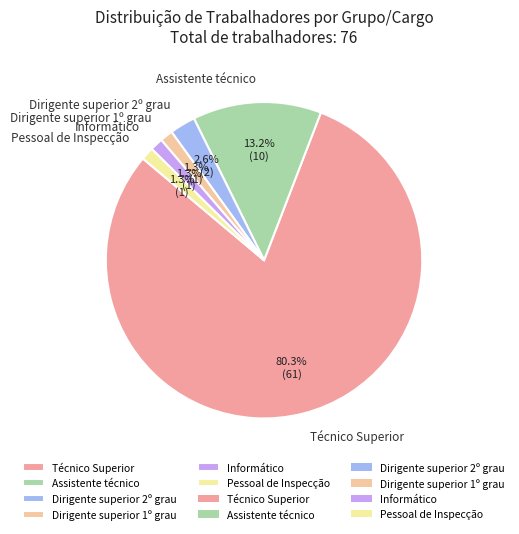

What portion of the pie excludes Assistente técnico?

86.8%